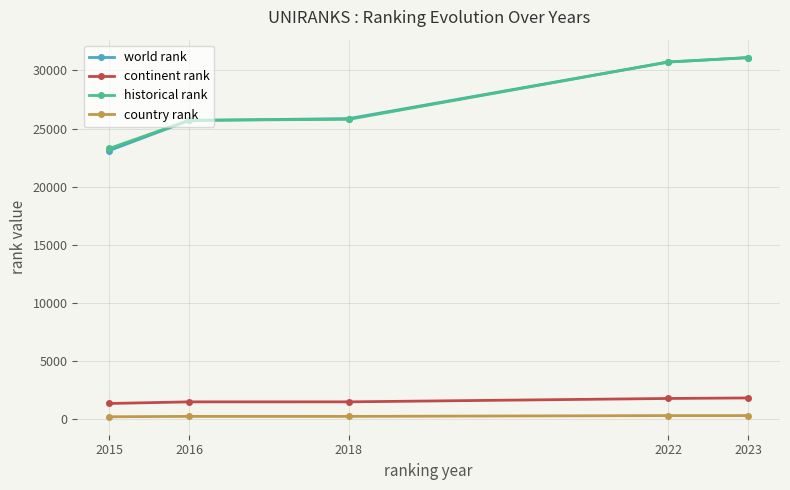

Is it true that continent rank equals 1806 at 2023?

True